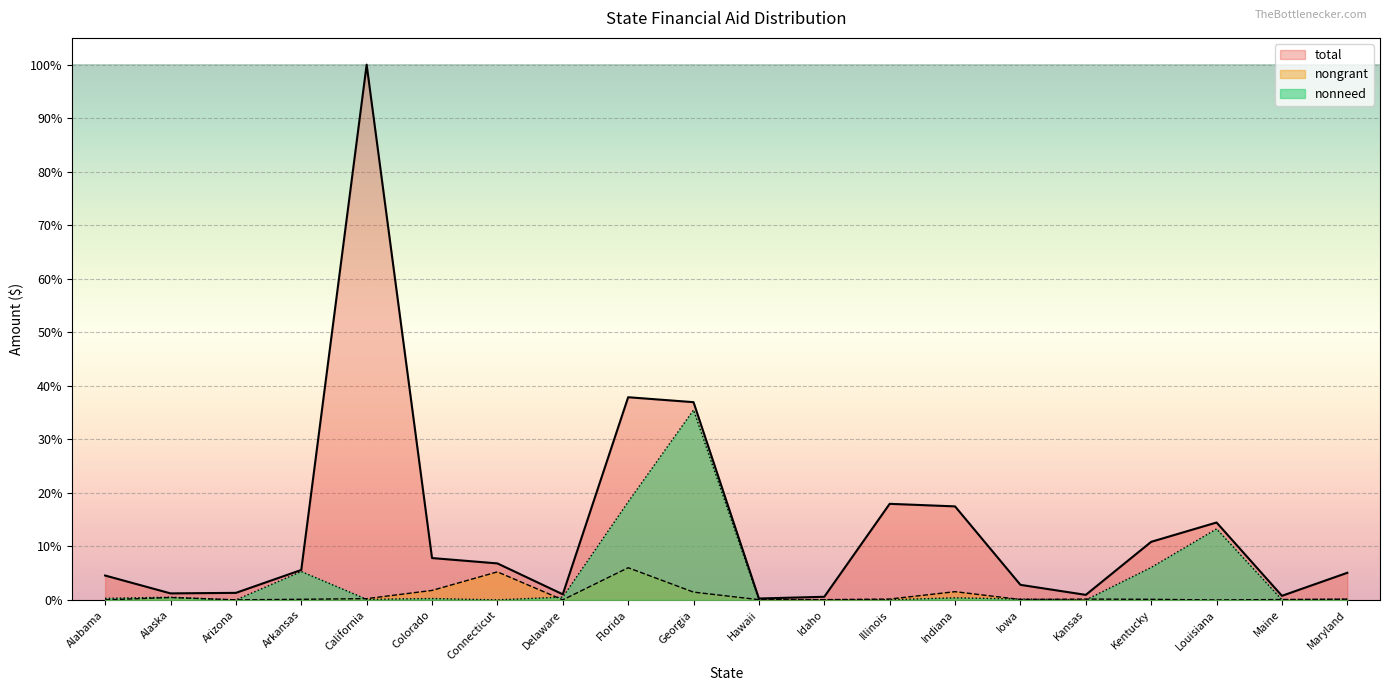

What value does the nonneed series have at Alabama?

0.3